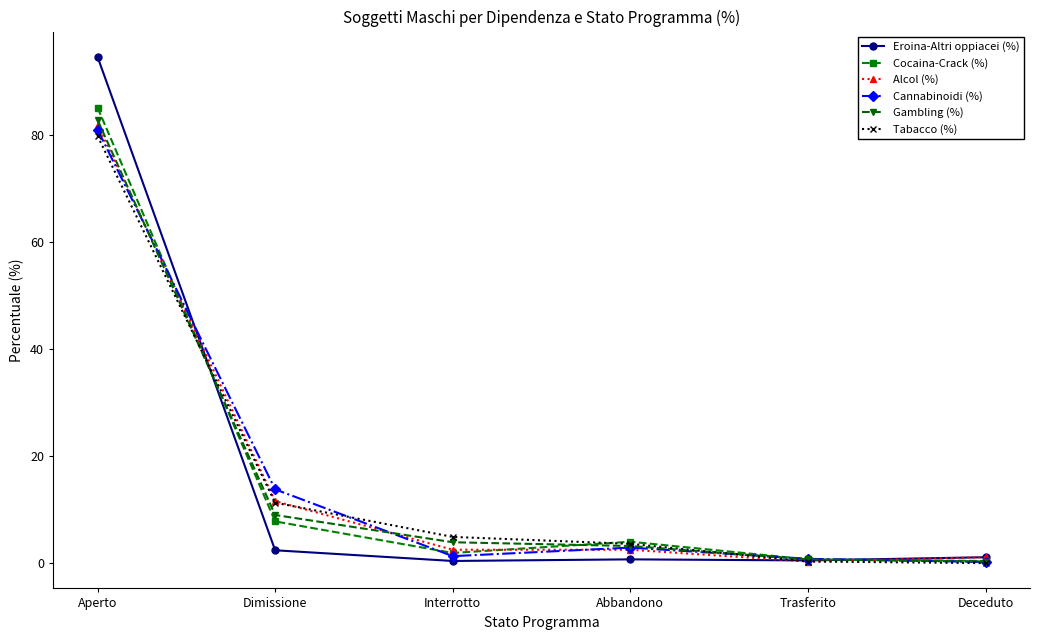

Which series changed the most between Dimissione and Abbandono?

Cannabinoidi (%)